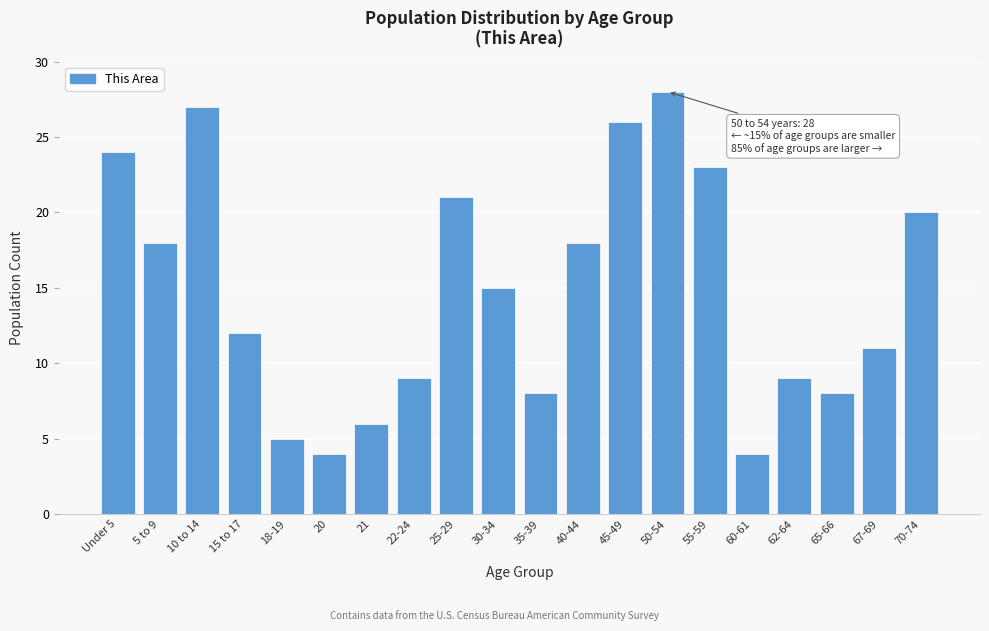

Reading left to right, what are all the values shown in this chart?

Under 5=24	5 to 9=18	10 to 14=27	15 to 17=12	18-19=5	20=4	21=6	22-24=9	25-29=21	30-34=15	35-39=8	40-44=18	45-49=26	50-54=28	55-59=23	60-61=4	62-64=9	65-66=8	67-69=11	70-74=20